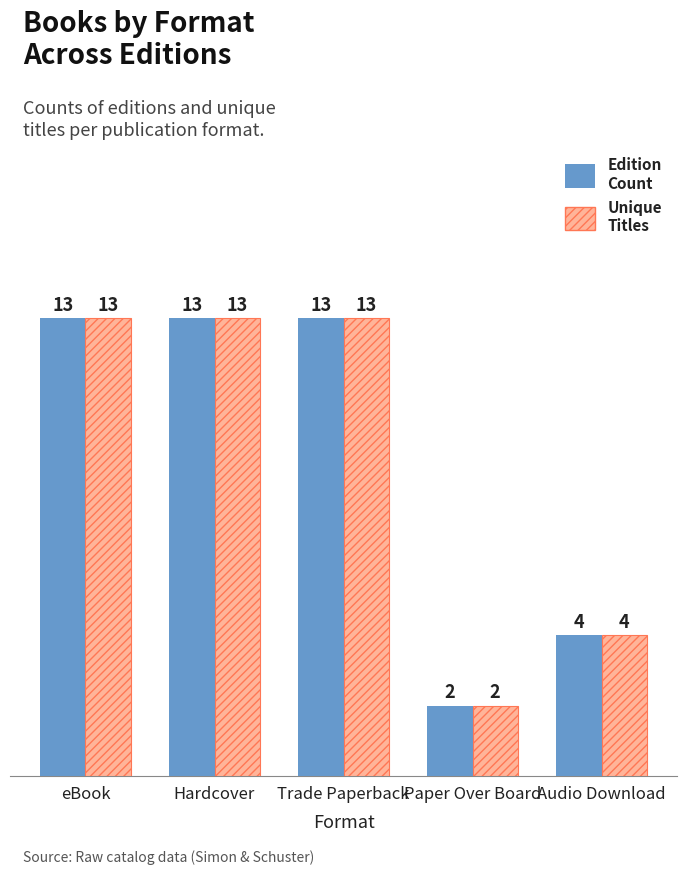

How many categories are shown in the chart?

5